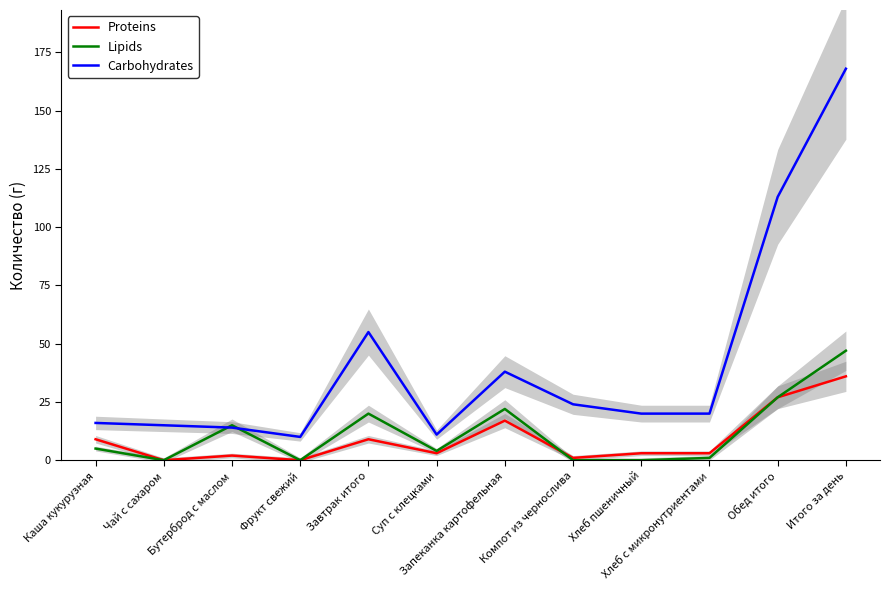

Read the Carbohydrates value at Каша кукурузная.

16